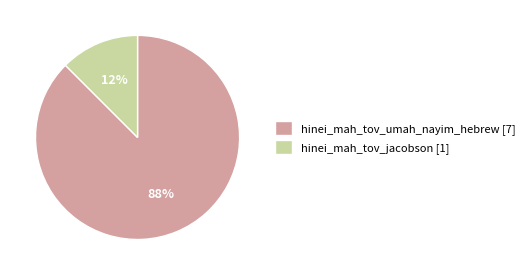

Do hinei_mah_tov_umah_nayim_hebrew [7] and hinei_mah_tov_jacobson [1] together represent more than half of the pie?

Yes